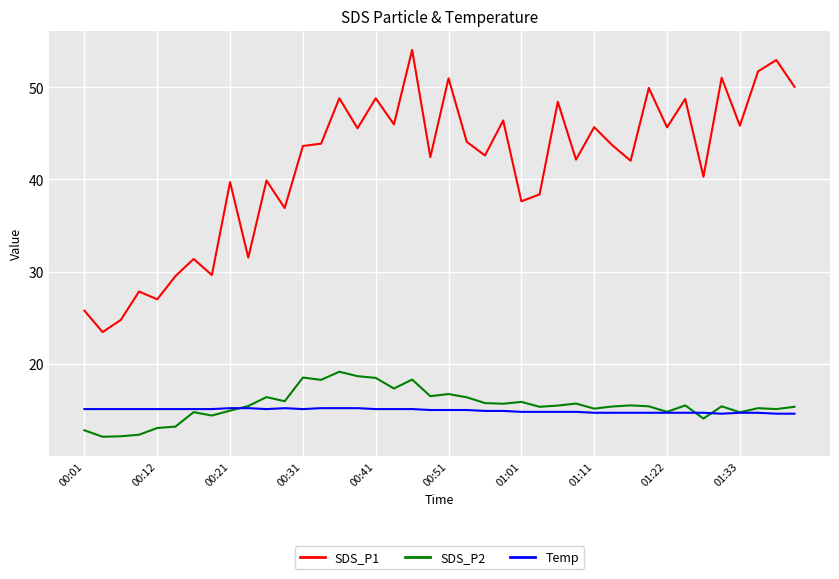

At how many categories does at least one series exceed 43?

21